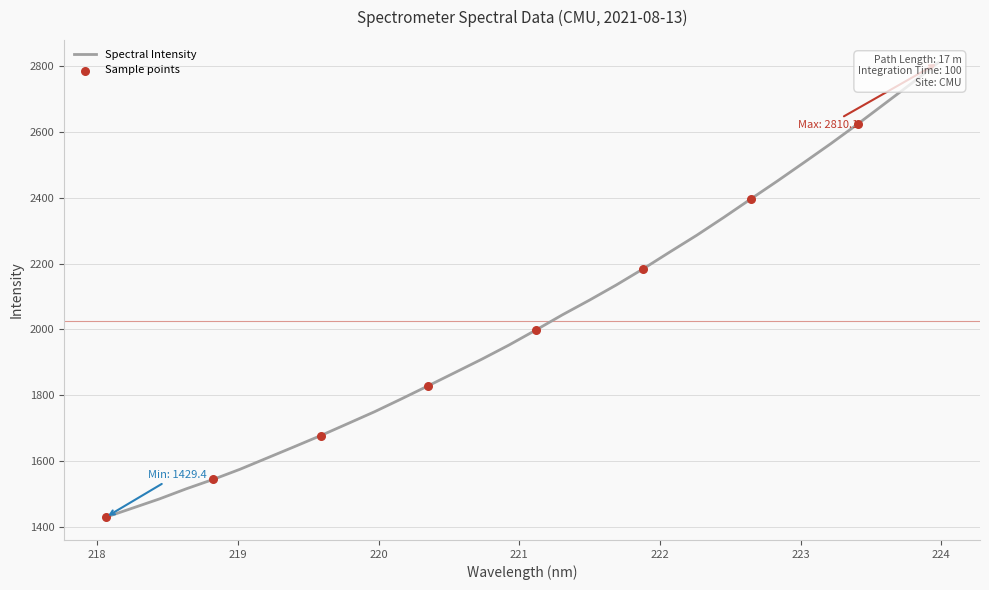

Between 223.5987 and 219.0156, which is larger?

223.5987